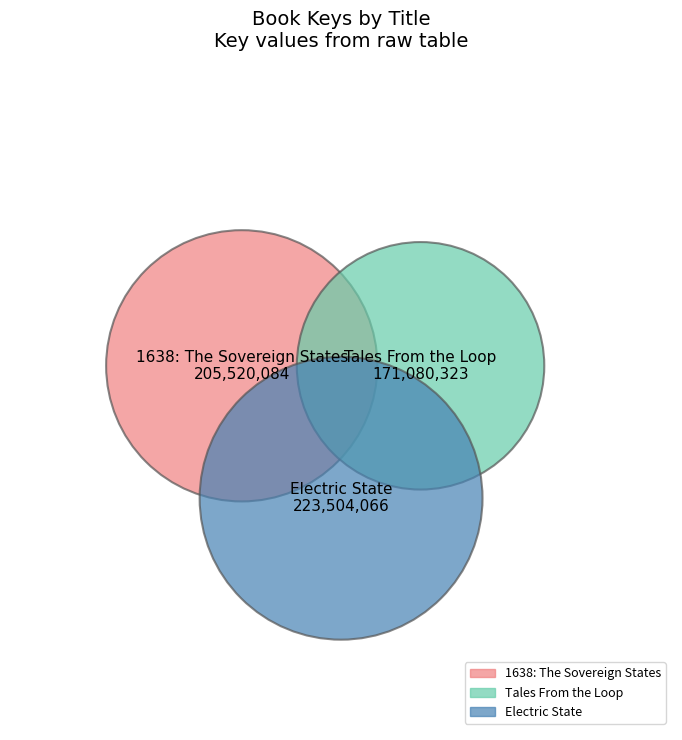

To the nearest percent, what is the difference between the largest and smallest slice percentages?

9%